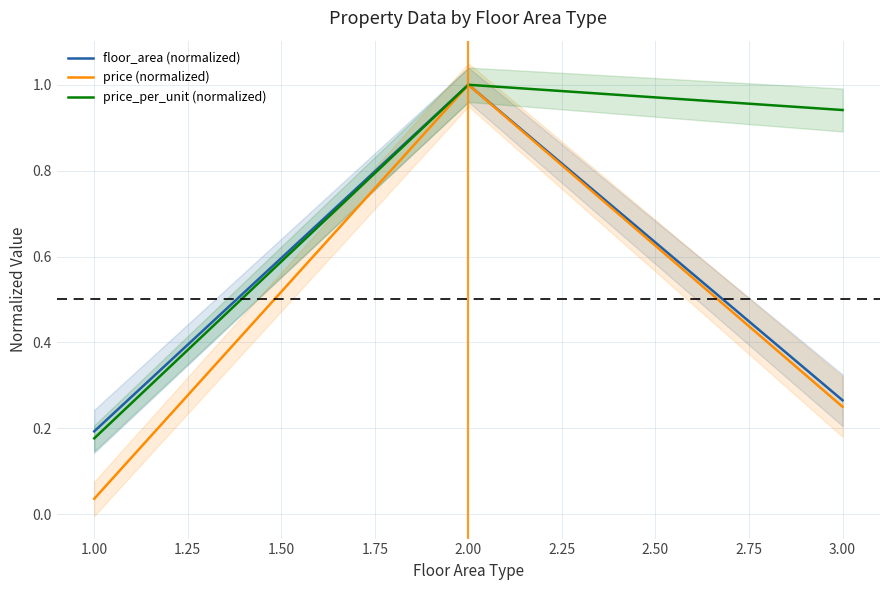

Is the value of price (normalized) at 1.00 greater than the value of price_per_unit (normalized) at 1.00?

No